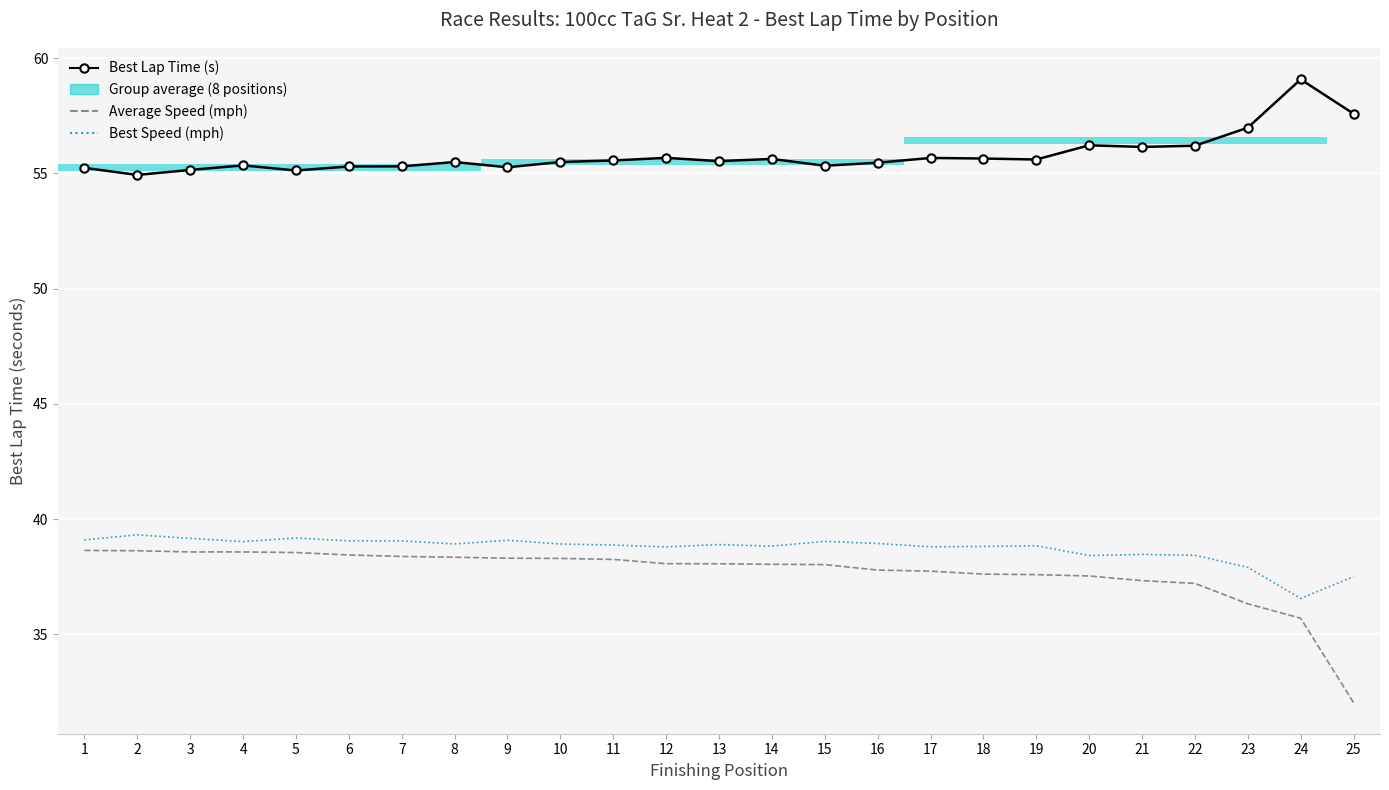

How many values in the Average Speed (mph) series are below 38?

10